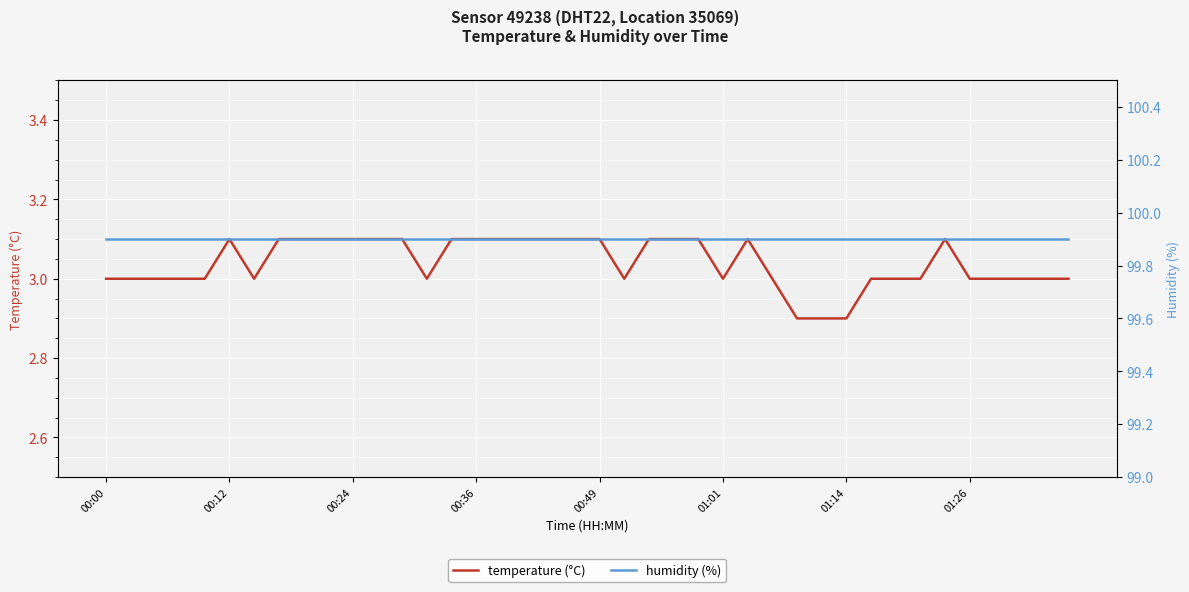

Is it true that temperature (°C) equals 4.8 at 00:12?

False